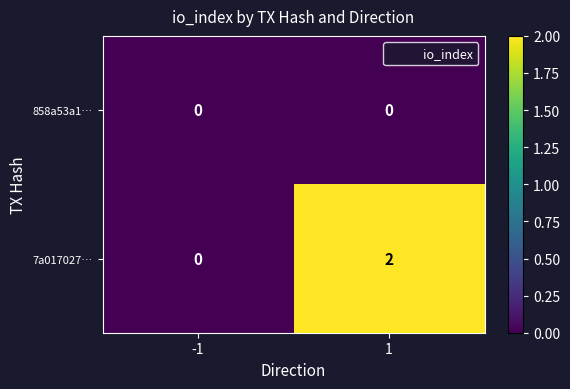

Reading left to right, what are all the values shown in this chart?

858a53a1…: 0	0
7a017027…: 0	2